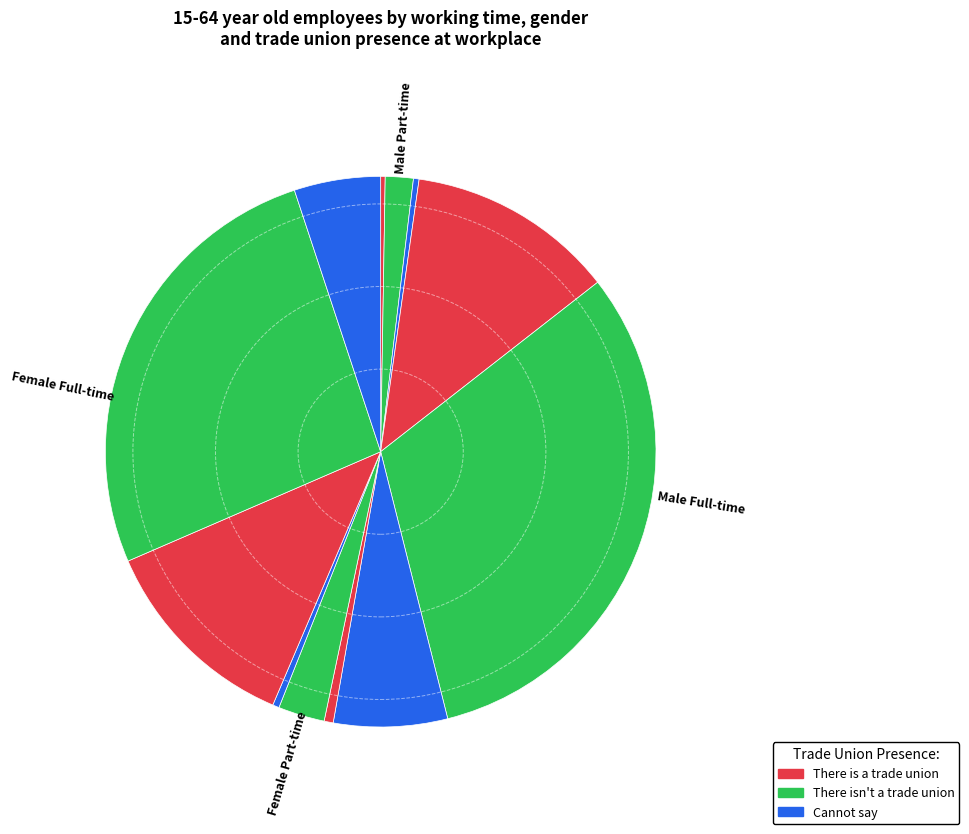

Which slice is the smallest?

Male Part-time